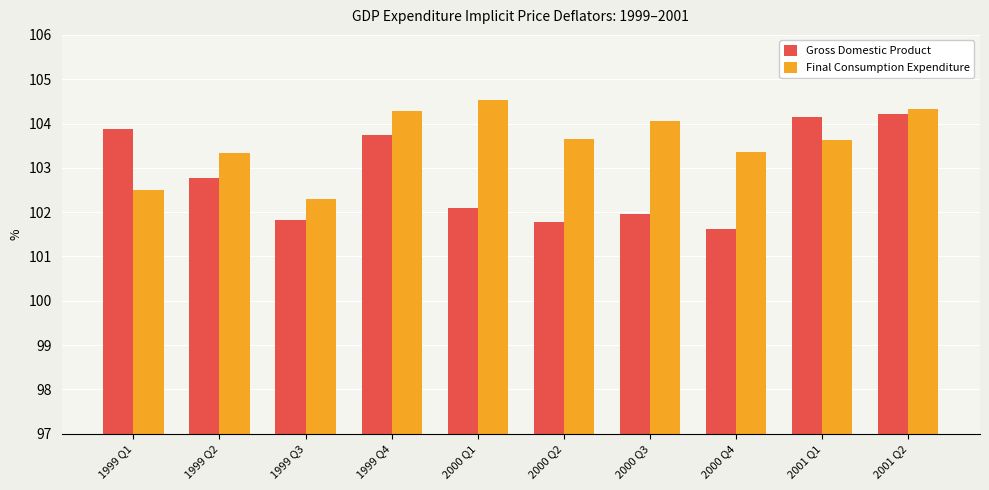

Which label corresponds to the smallest value in the chart?

2000 Q4